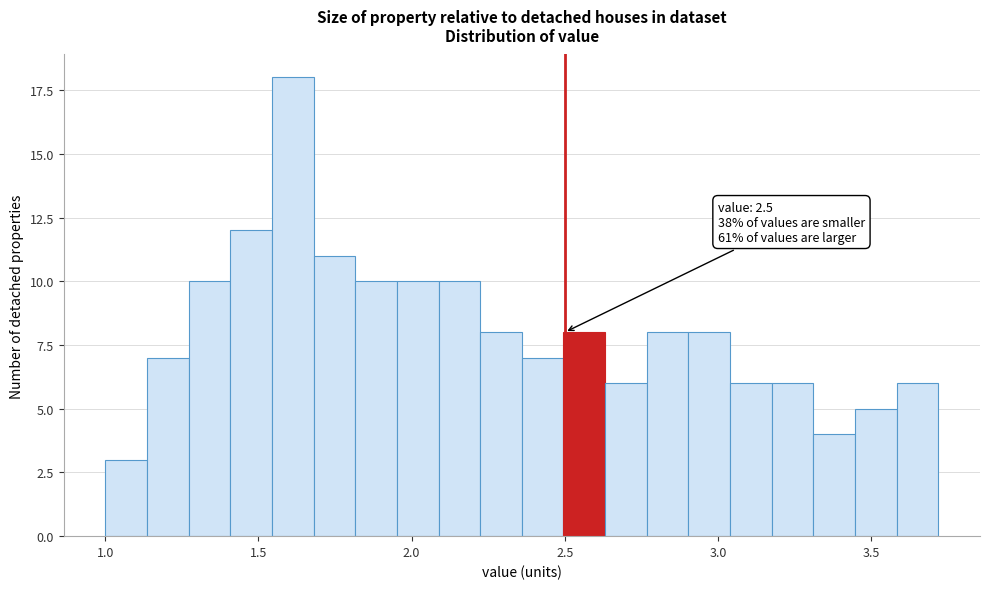

Around what value on the x-axis is the tallest bar? Give the approximate position of its centre, as read against the axis.

1.60